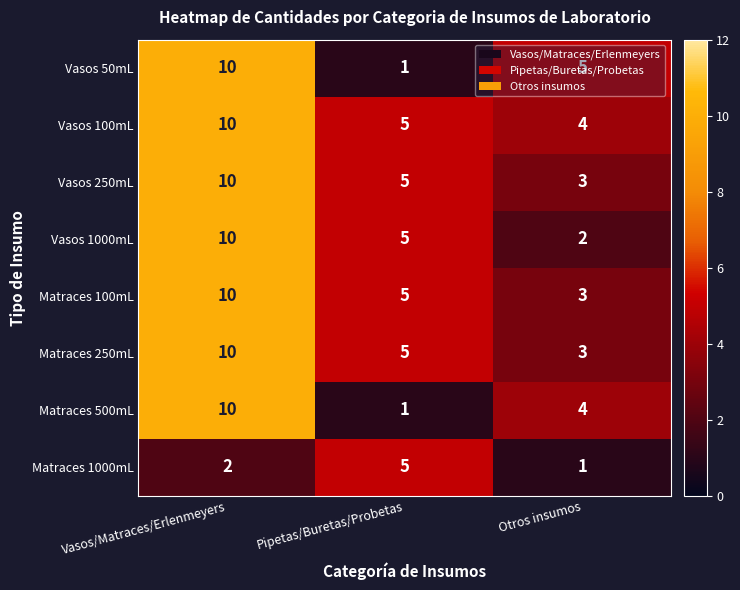

What is the total value across all series at Pipetas/Buretas/Probetas?

32